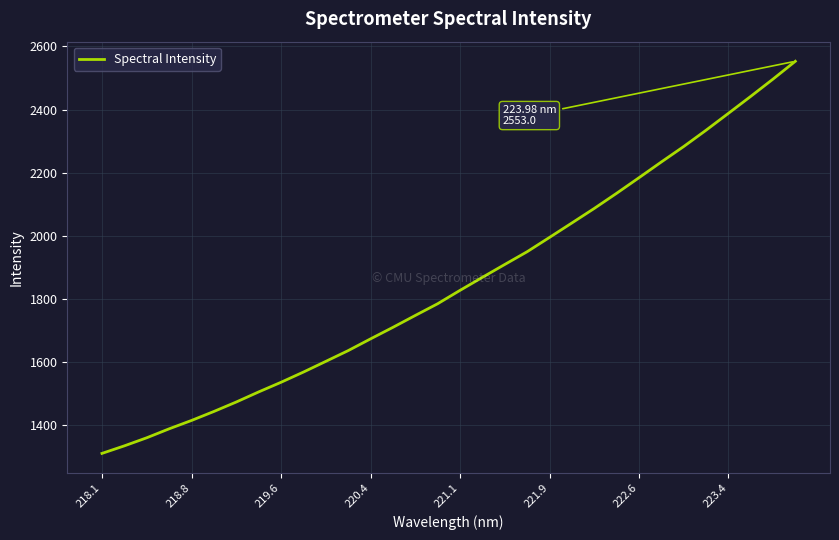

What is the difference between the maximum and minimum values?

1243.7